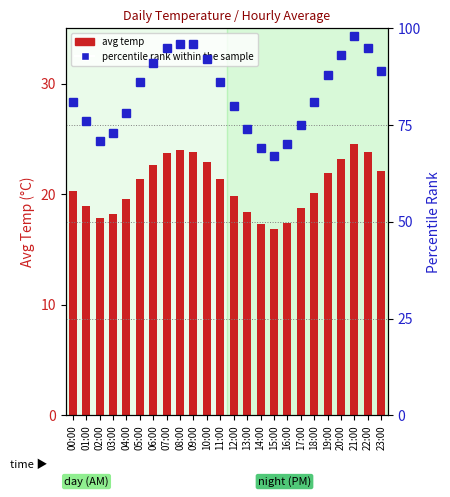

Where does the avg temp series first go above 21?

05:00